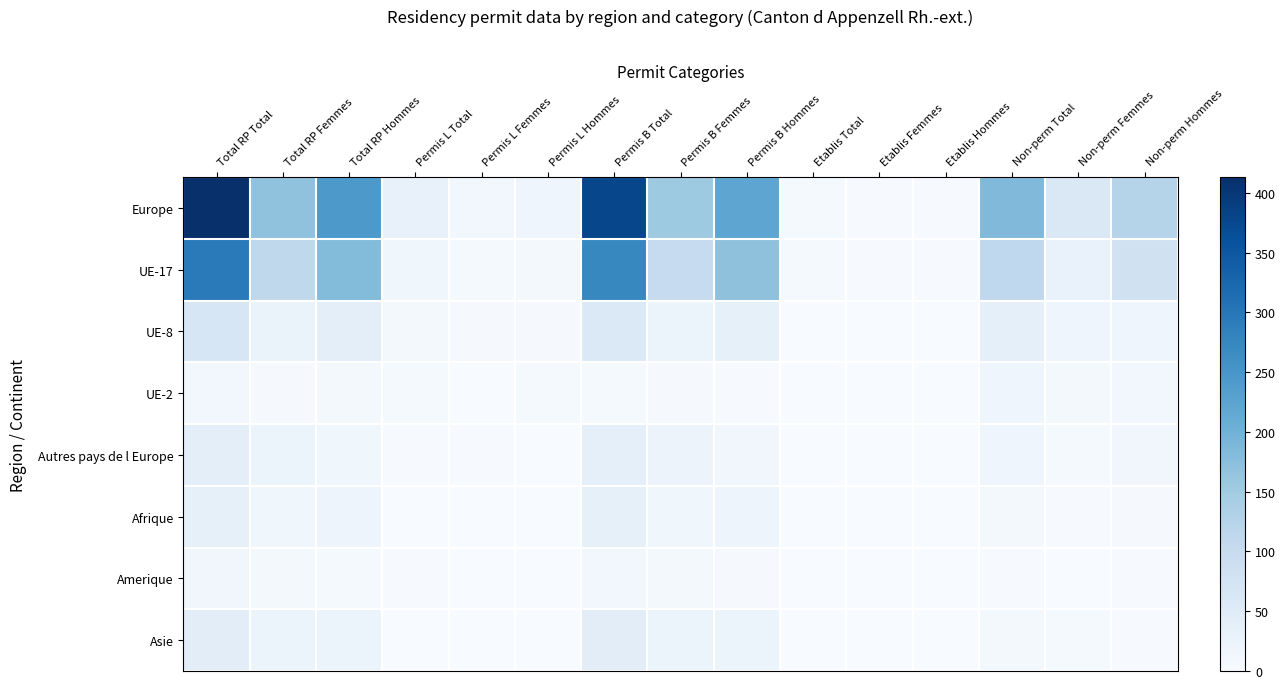

List the series in order of their peak value, lowest first.

Amerique, UE-2, Afrique, Autres pays de l Europe, Asie, UE-8, UE-17, Europe